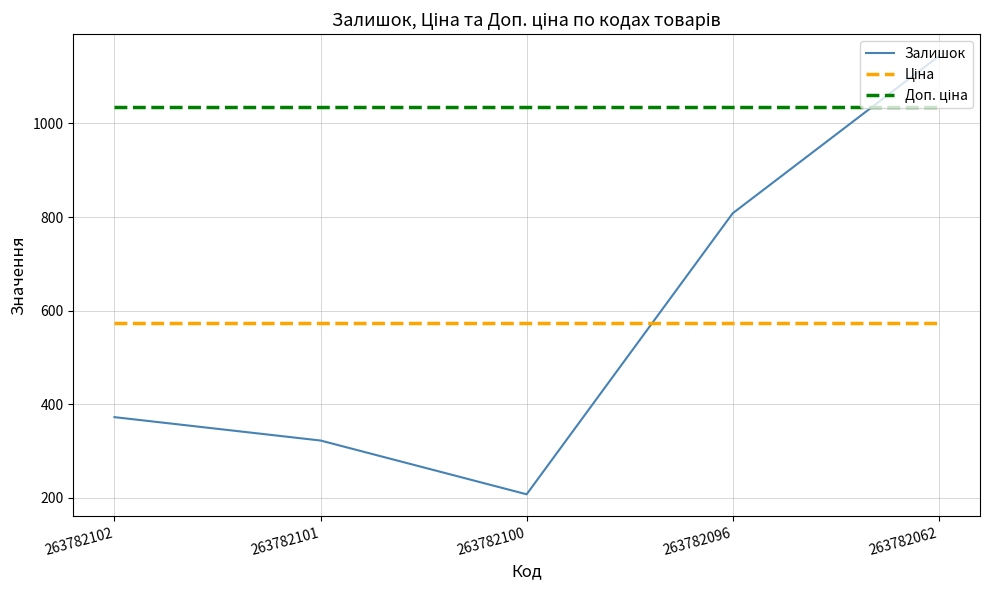

Where is the first local minimum for Залишок?

263782100